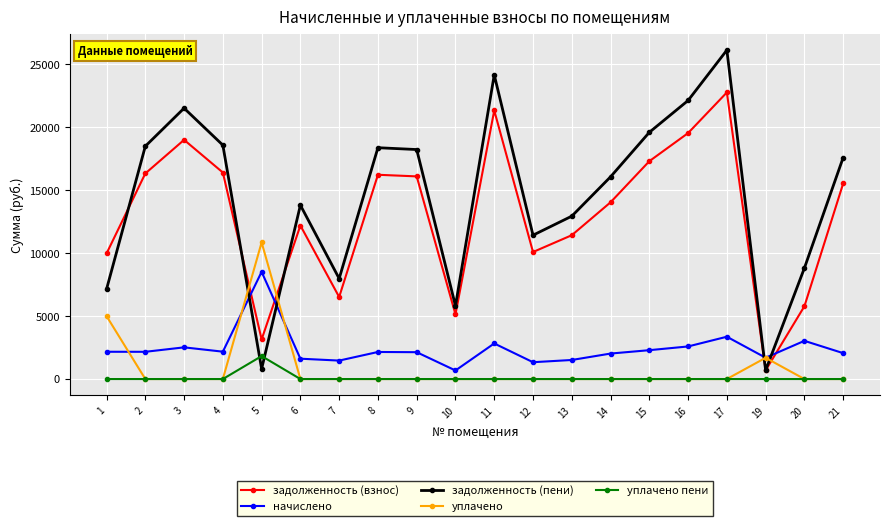

What is the greatest value displayed?

26133.0